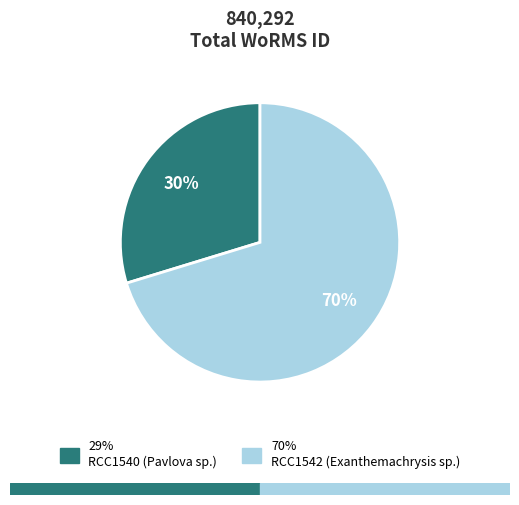

To the nearest percent, what is the average slice percentage?

50%